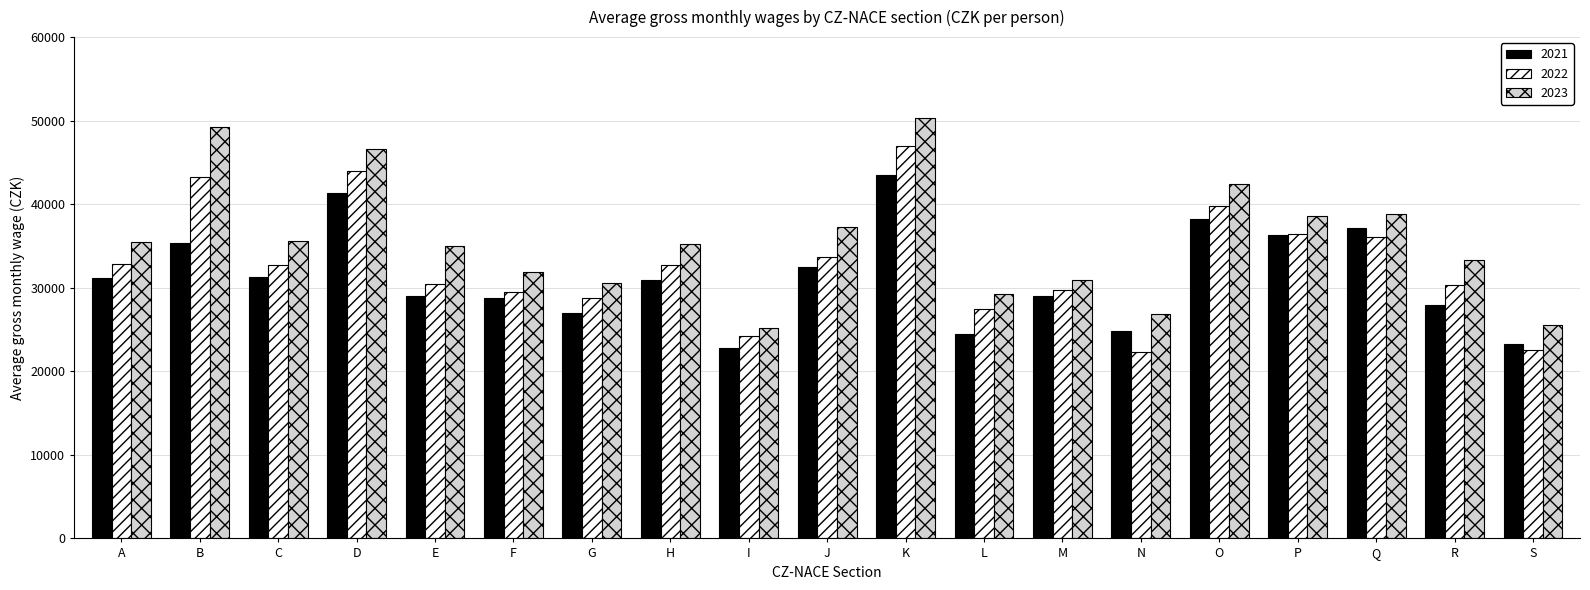

What is the value of the 2022 bar at the 3rd from the left?

32708